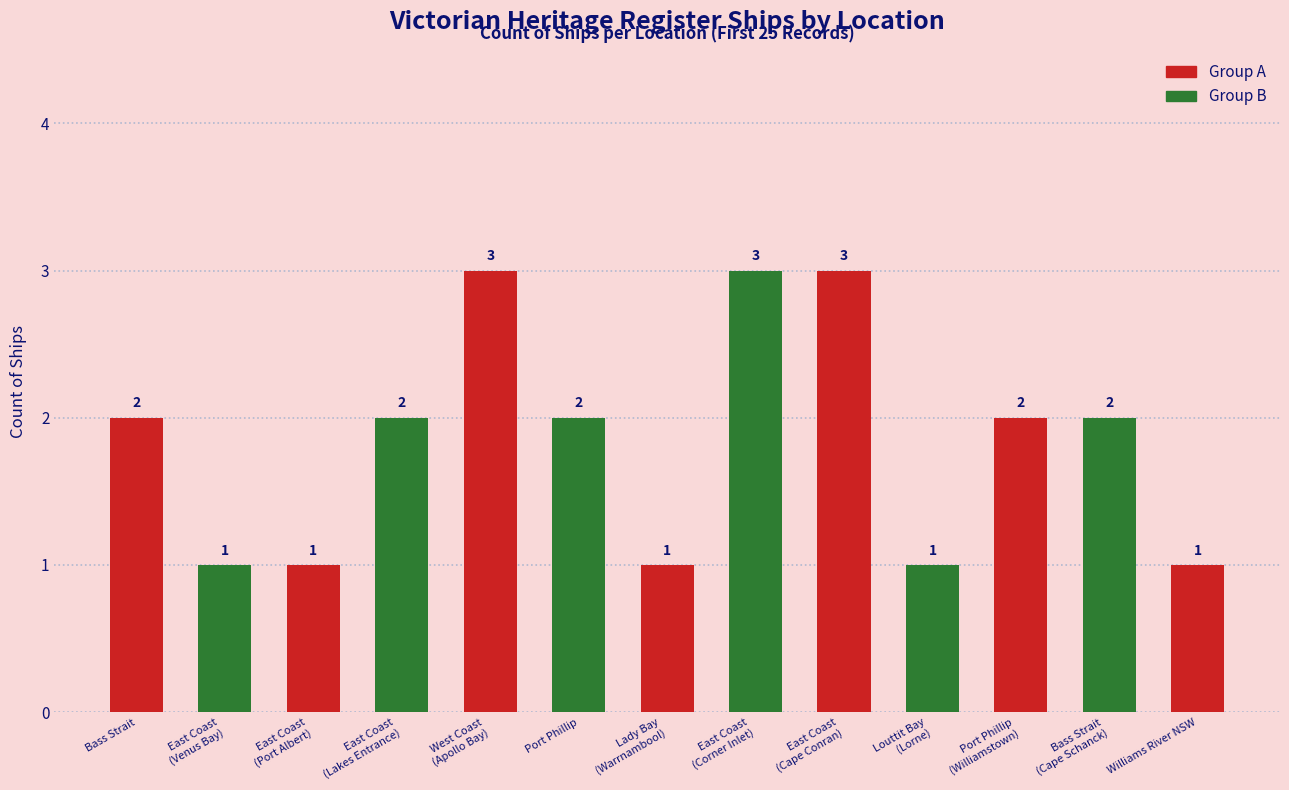

Where is the data nearest to the value 2?

Bass Strait